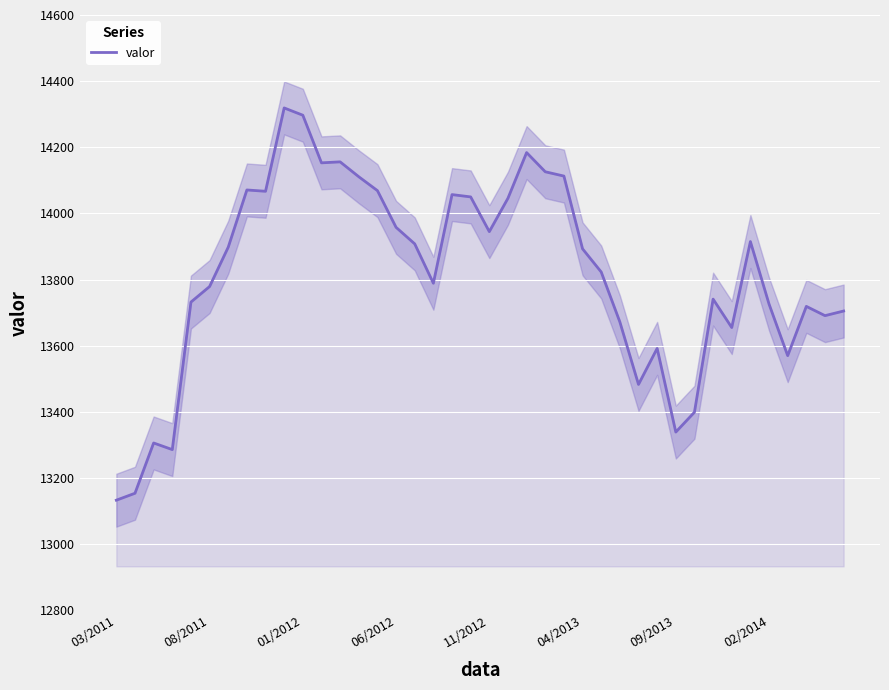

What is the value of the 14th point from the left?

14111